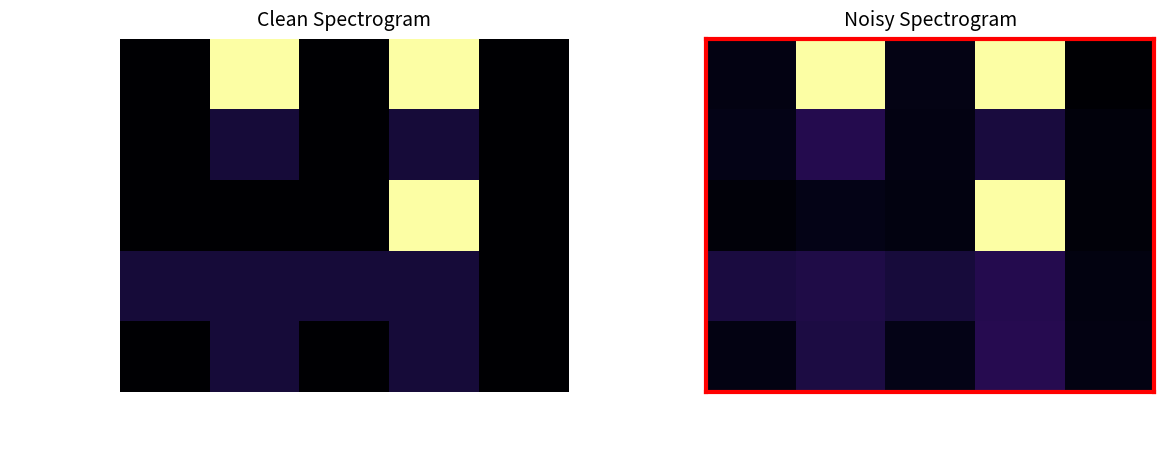

Which series has the largest range (max minus min)?

Extension